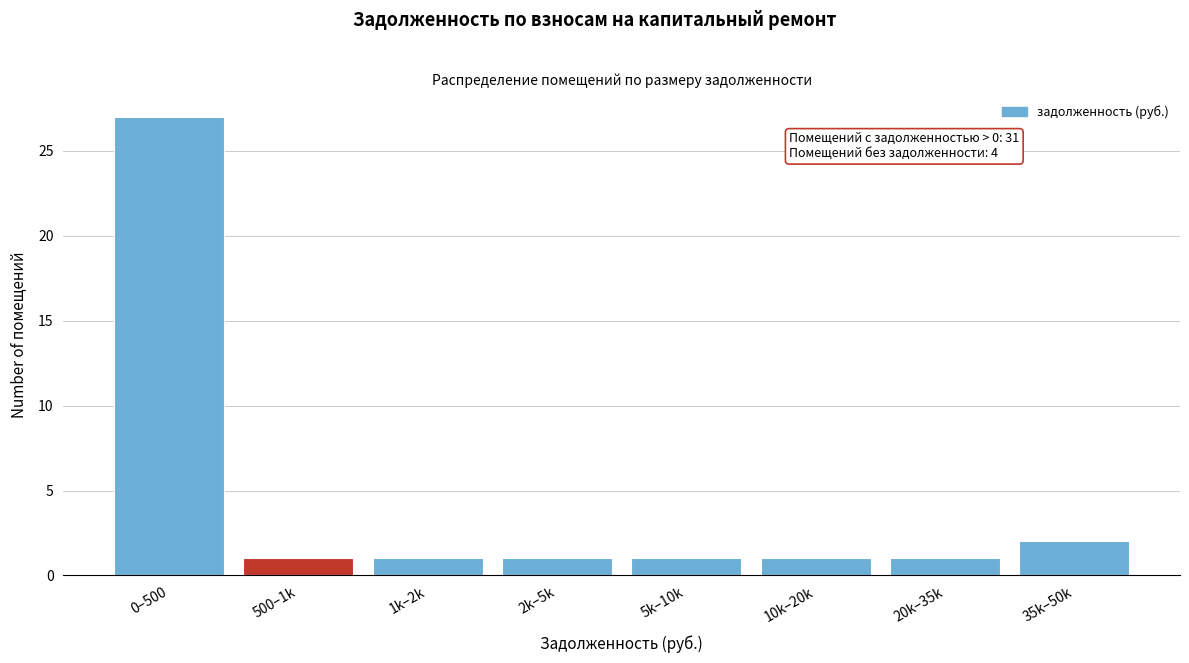

Reading right to left, transcribe all the data shown in this chart.

35k–50k=2	20k–35k=1	10k–20k=1	5k–10k=1	2k–5k=1	1k–2k=1	500–1k=1	0–500=27